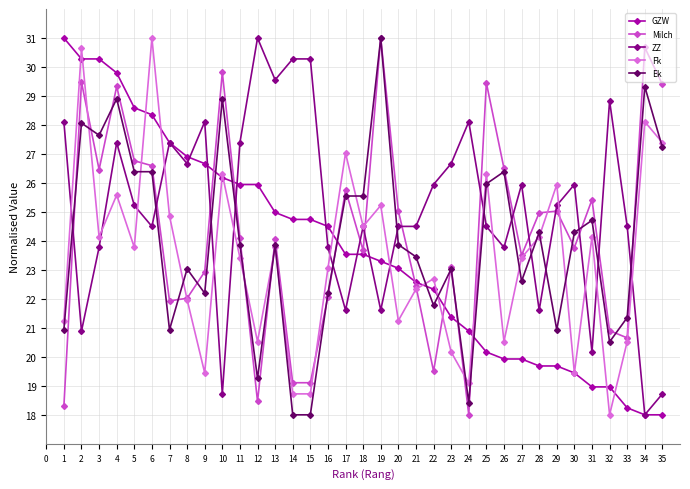

Which series changed the most between 6 and 23?

Fk